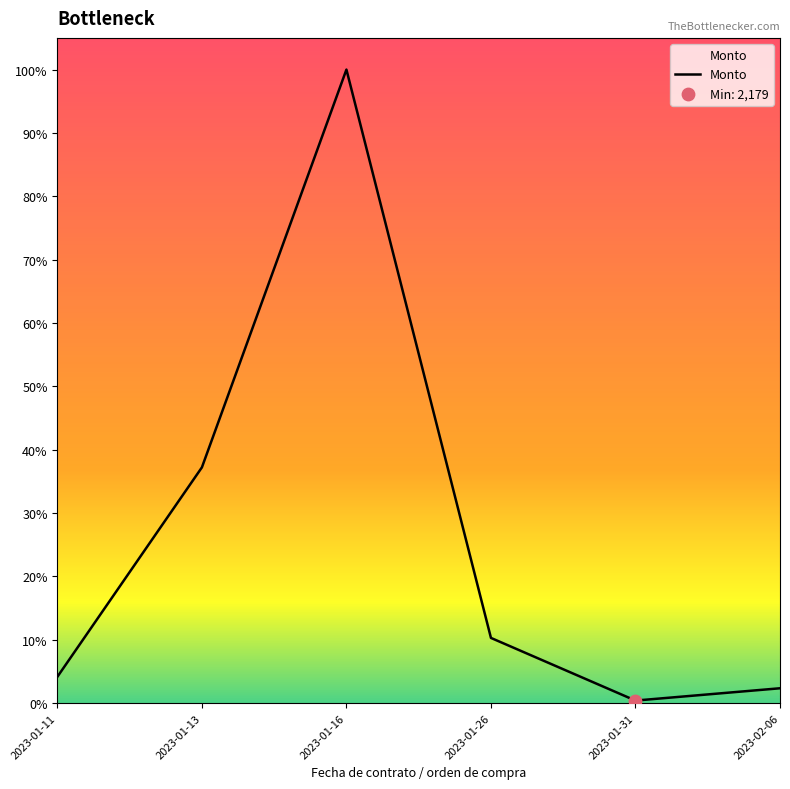

What is the change in value from 2023-01-26 to 2023-02-06?

-42283.0